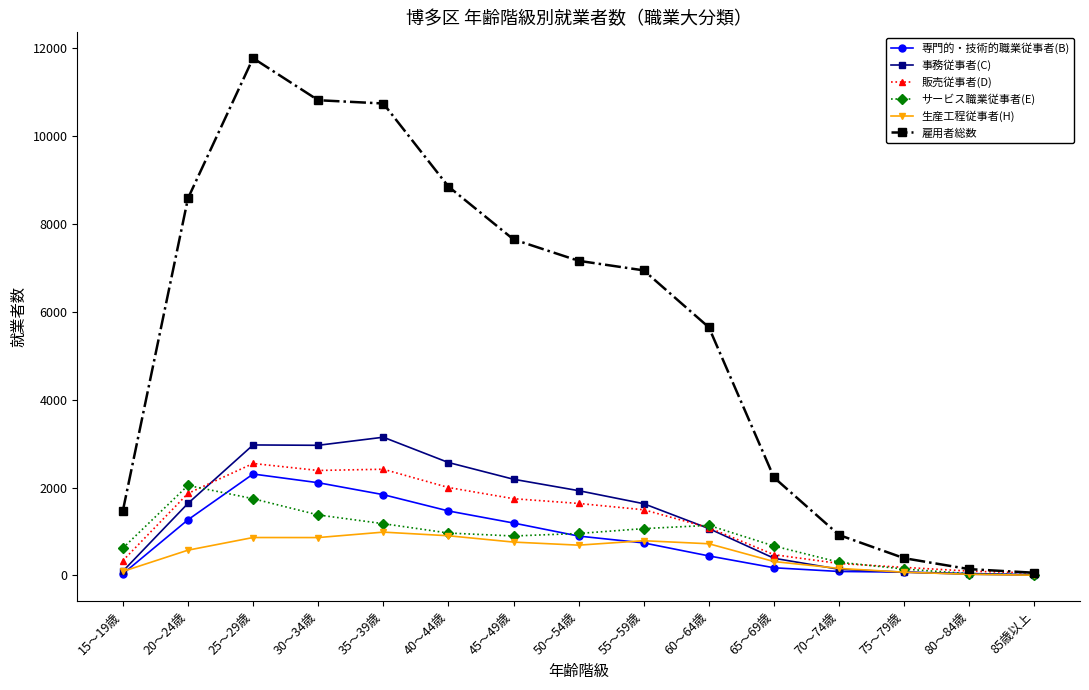

What is the label of the 4th point from the left?

30～34歳